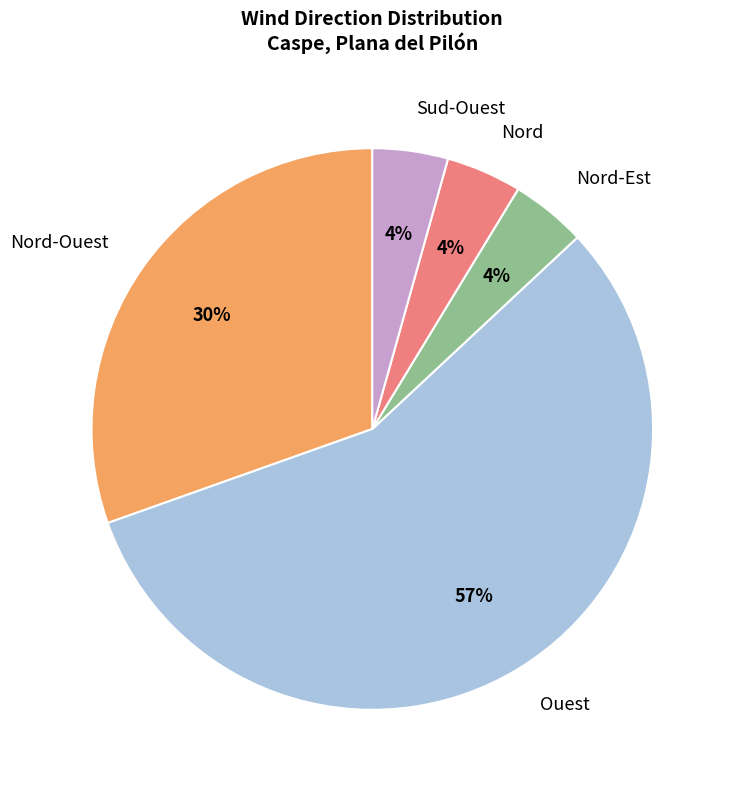

To the nearest percent, what is the average slice percentage?

20%